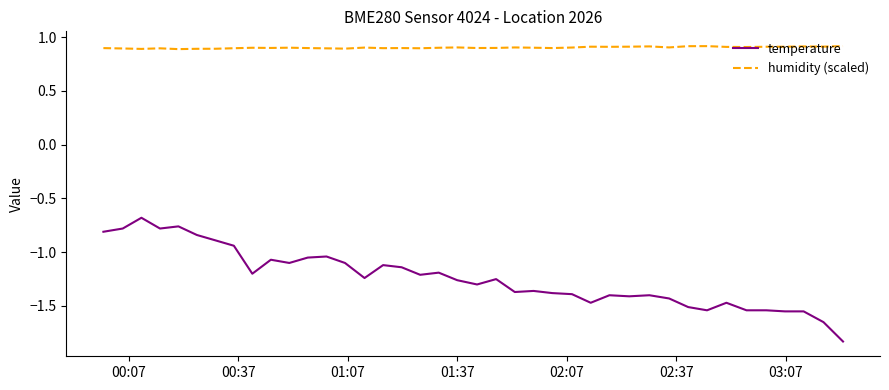

Which series has the largest total across all categories?

humidity (scaled)